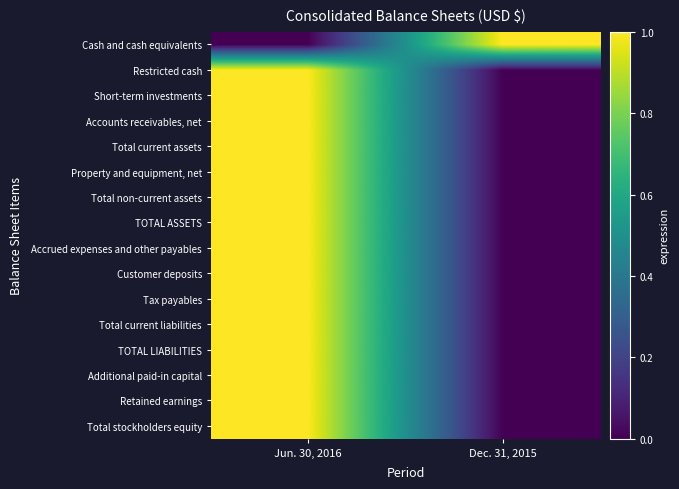

At which category is the sum across all series the highest?

Jun. 30, 2016